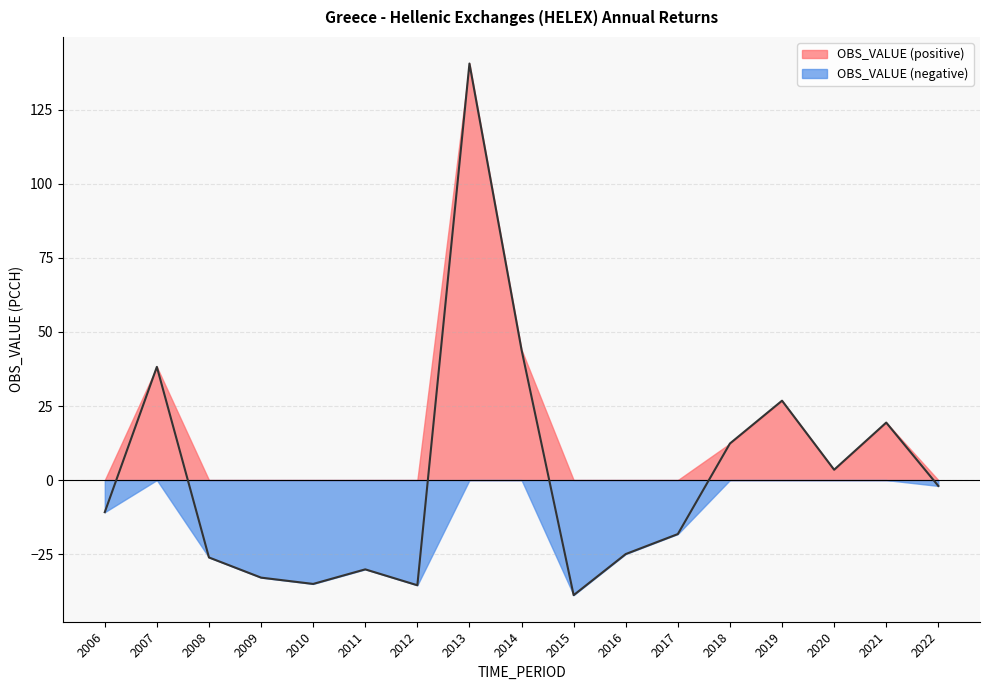

How many data points are less than -10?

9